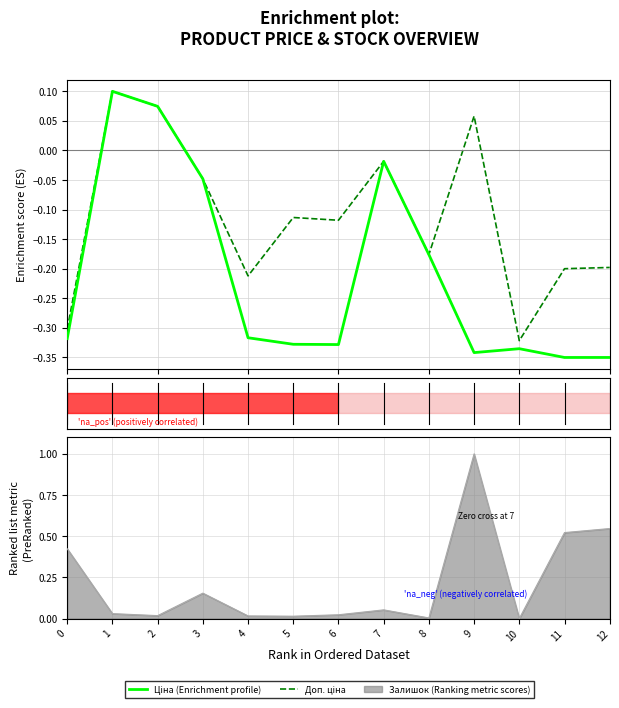

Reading left to right, transcribe all the data shown in this chart.

Ціна (Enrichment profile): 0=-0.3	1=0.1	2=0.1	3=-0.0	4=-0.3	5=-0.3	6=-0.3	7=-0.0	8=-0.2	9=-0.3	10=-0.3	11=-0.3	12=-0.3
Доп. ціна: 0=-0.3	1=0.1	2=0.1	3=-0.0	4=-0.2	5=-0.1	6=-0.1	7=-0.0	8=-0.2	9=0.1	10=-0.3	11=-0.2	12=-0.2